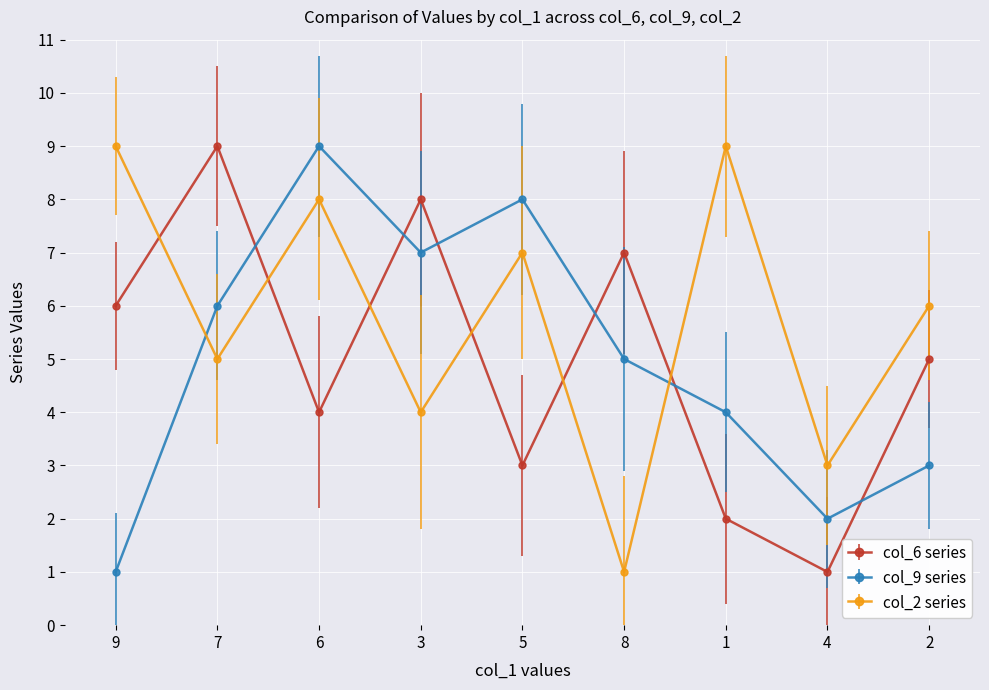

Rank the series at 8 from highest to lowest value.

col_6 series, col_9 series, col_2 series